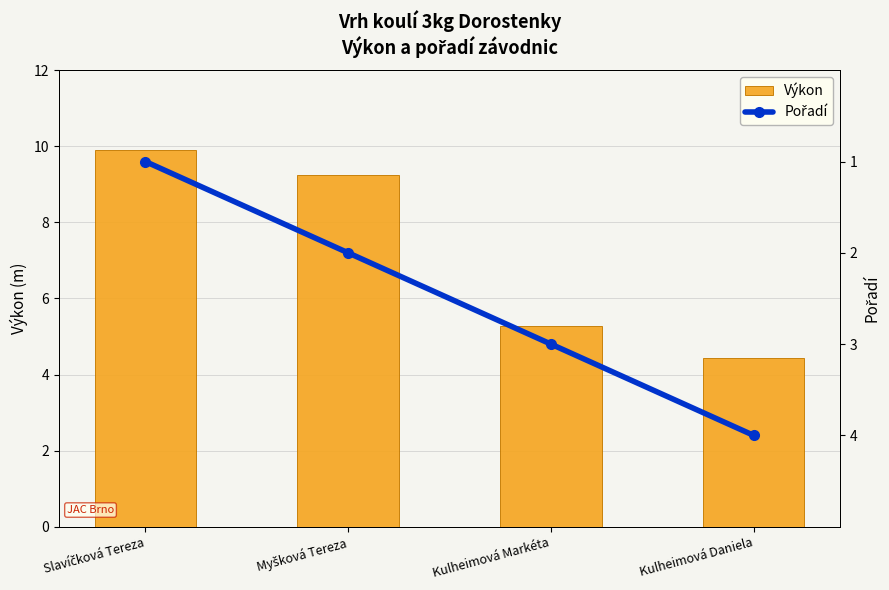

What is the label of the 3rd bar from the right?

Myšková Tereza